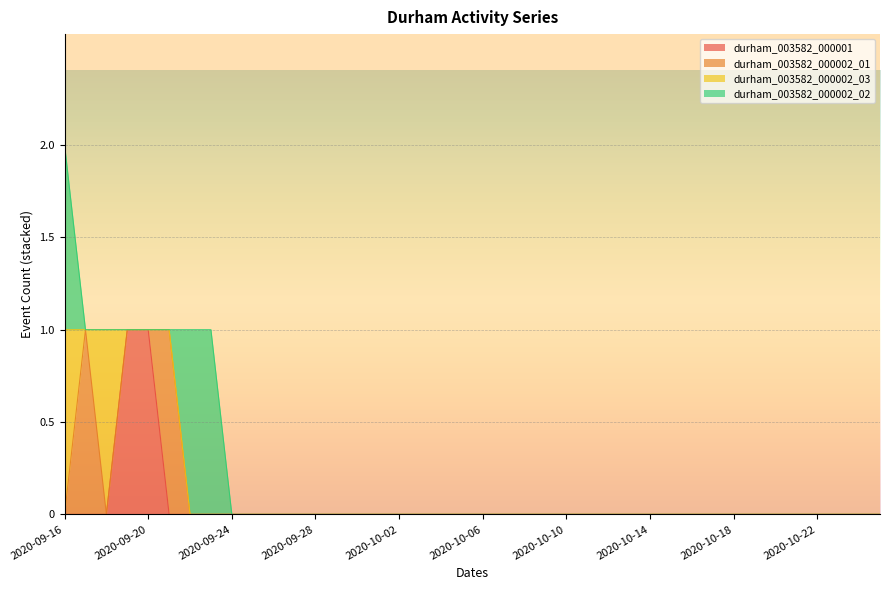

True or false: durham_003582_000001 and durham_003582_000002_02 intersect in this chart.

False